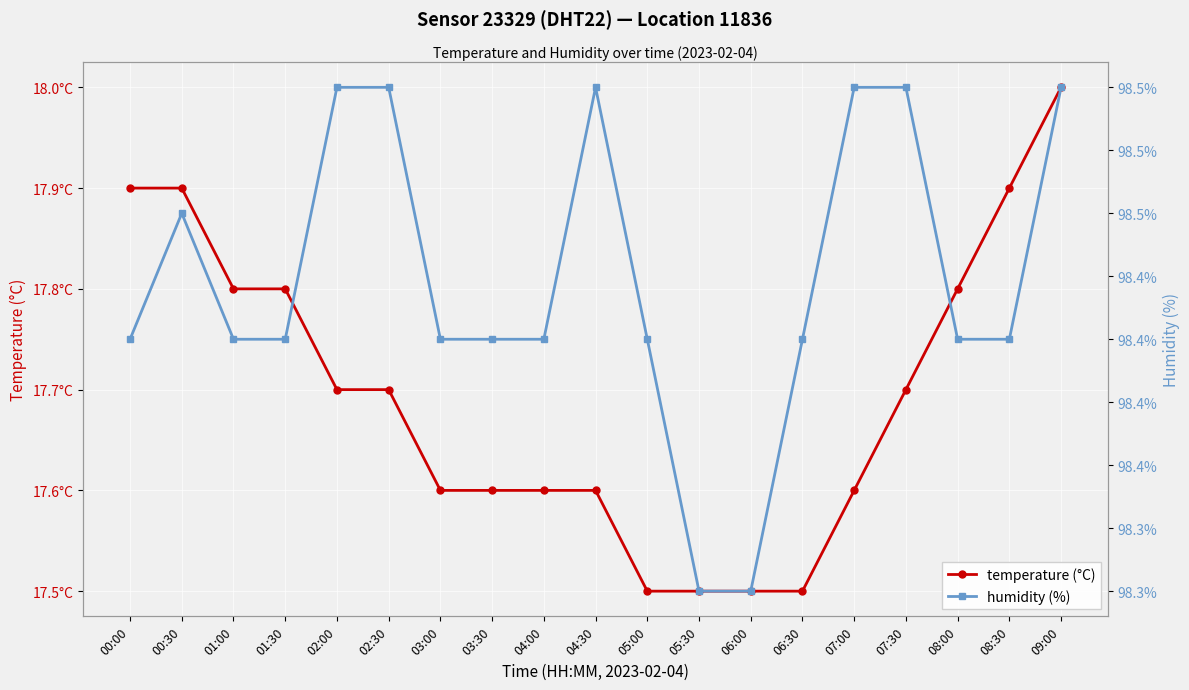

List the series in order of their overall mean, highest first.

humidity (%), temperature (°C)